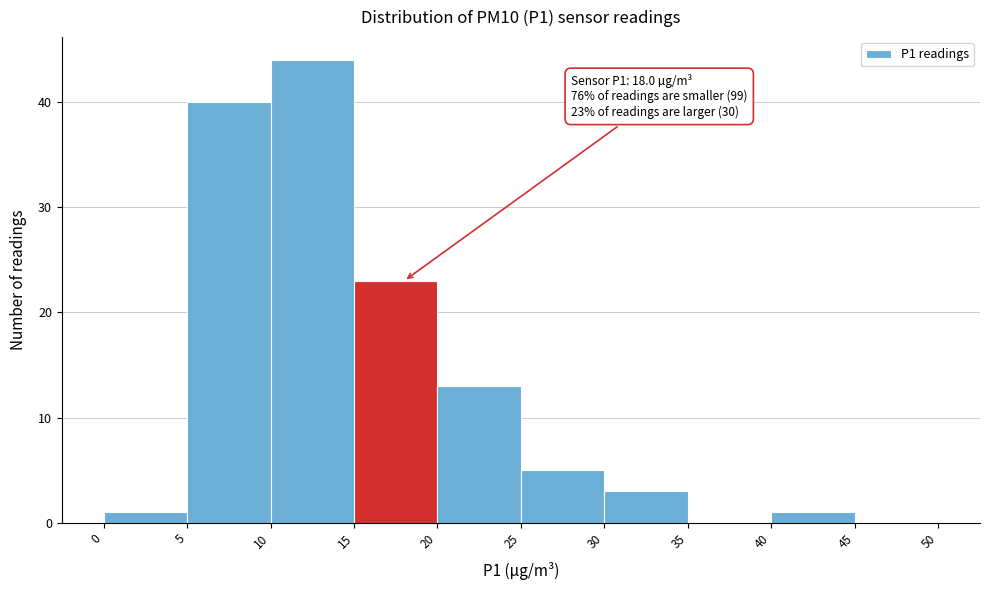

Over which range of the x-axis is the bar tallest?

10 to 15